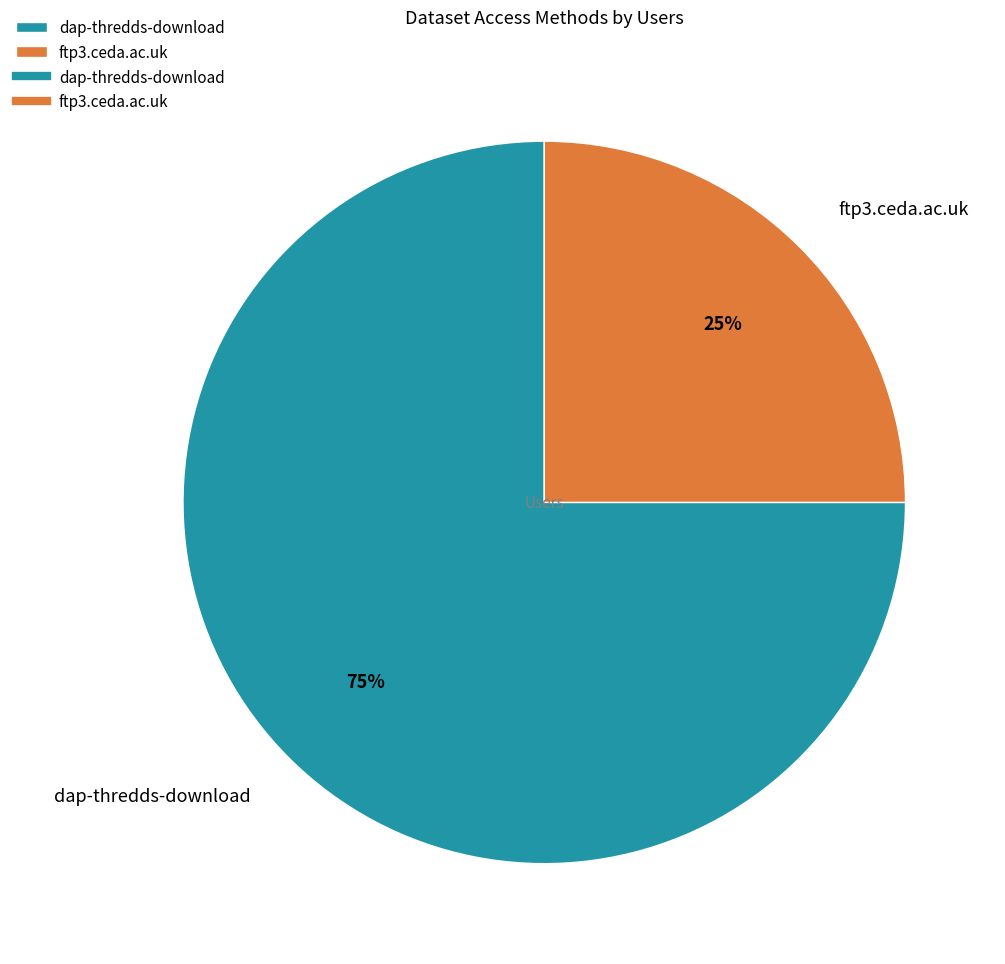

To the nearest percent, what is the combined percentage of ftp3.ceda.ac.uk and dap-thredds-download?

100%